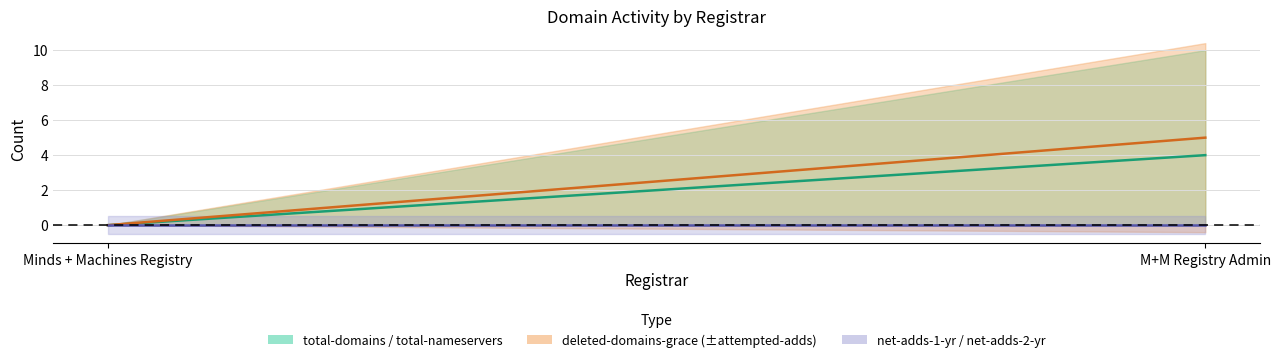

What is the value of the total-domains point at the 2nd from the left?

4